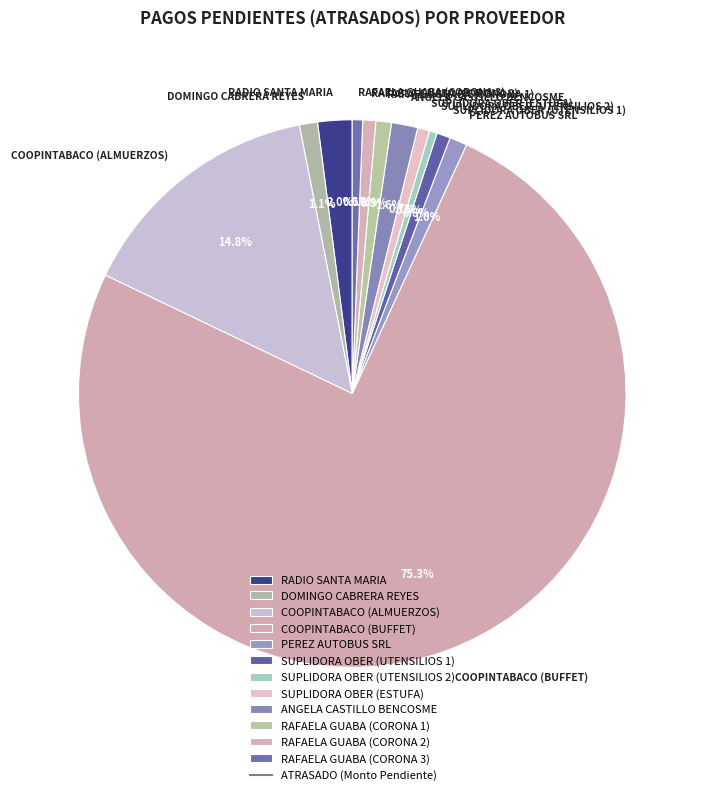

What portion of the pie excludes SUPLIDORA OBER (UTENSILIOS 1)?

99.2%